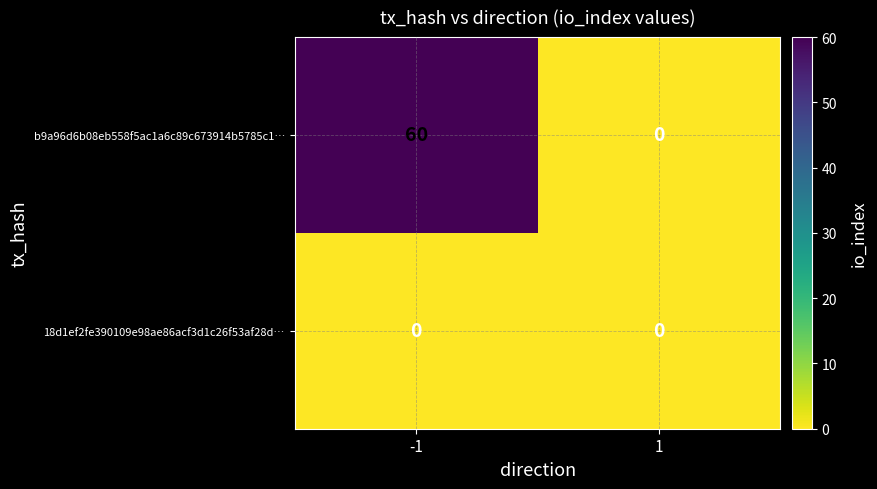

At which category is the sum across all series the highest?

-1